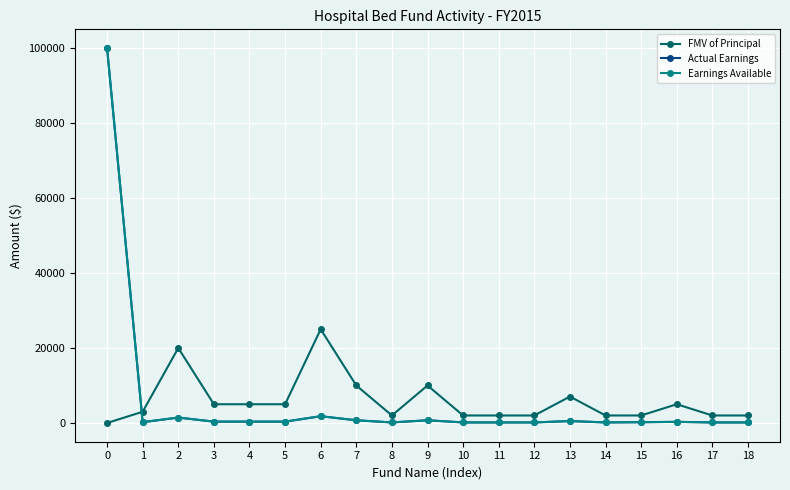

How many lines are shown in the chart?

3